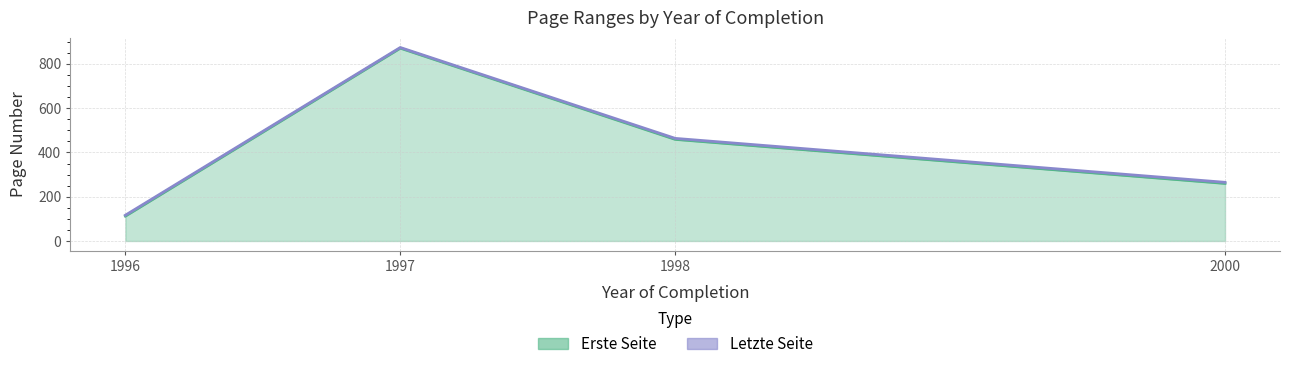

What is the difference between the Letzte Seite values at 2000 and 1997?

609